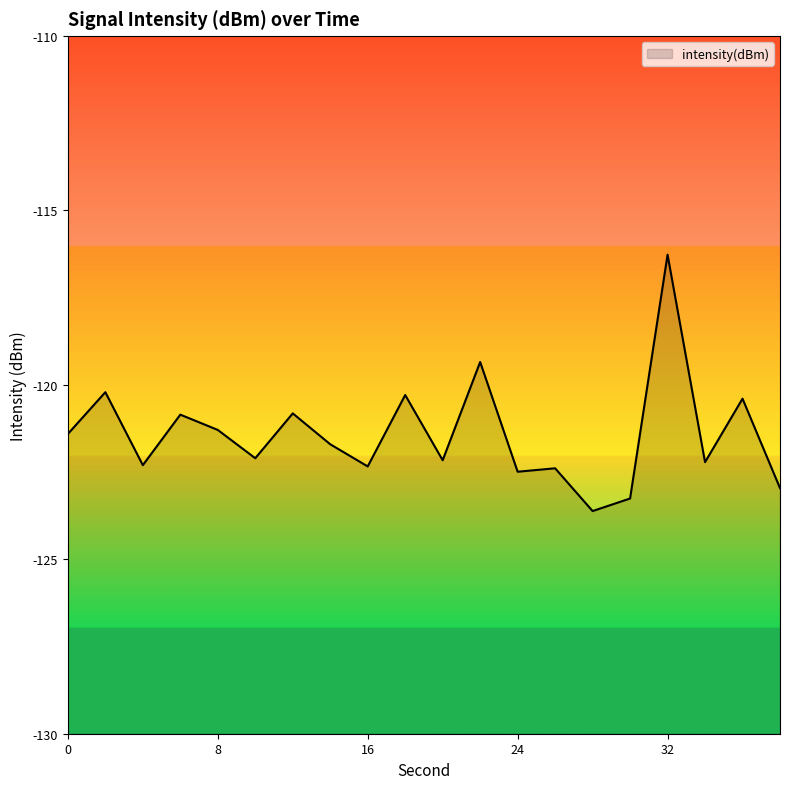

What is the average value?

-121.4